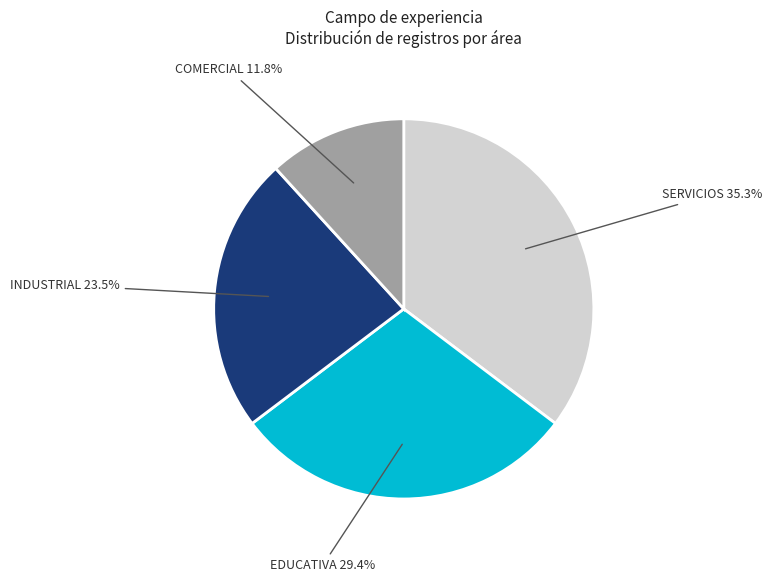

What is the largest slice in the pie chart?

SERVICIOS